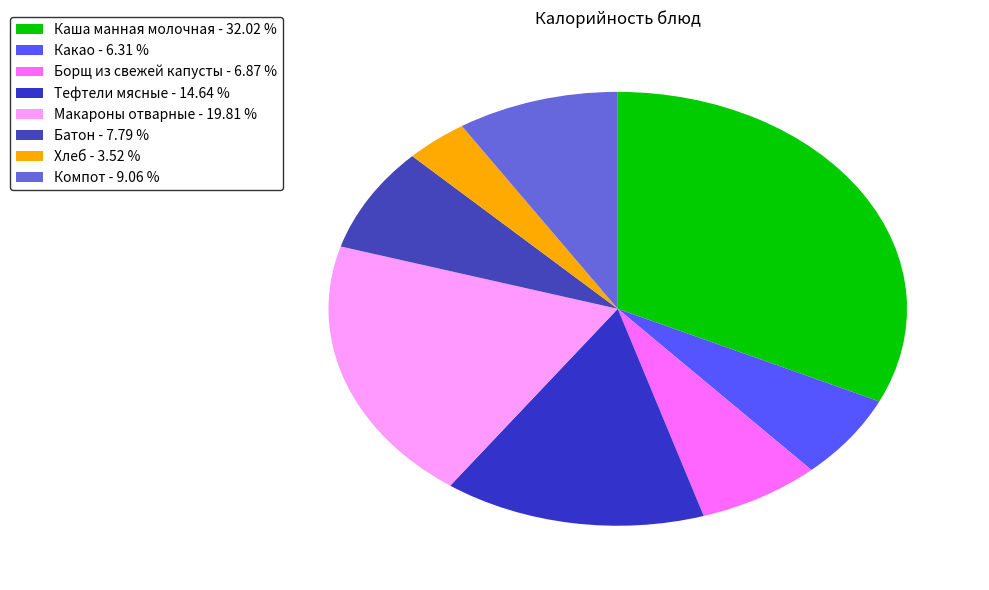

Does any single category account for the majority?

No